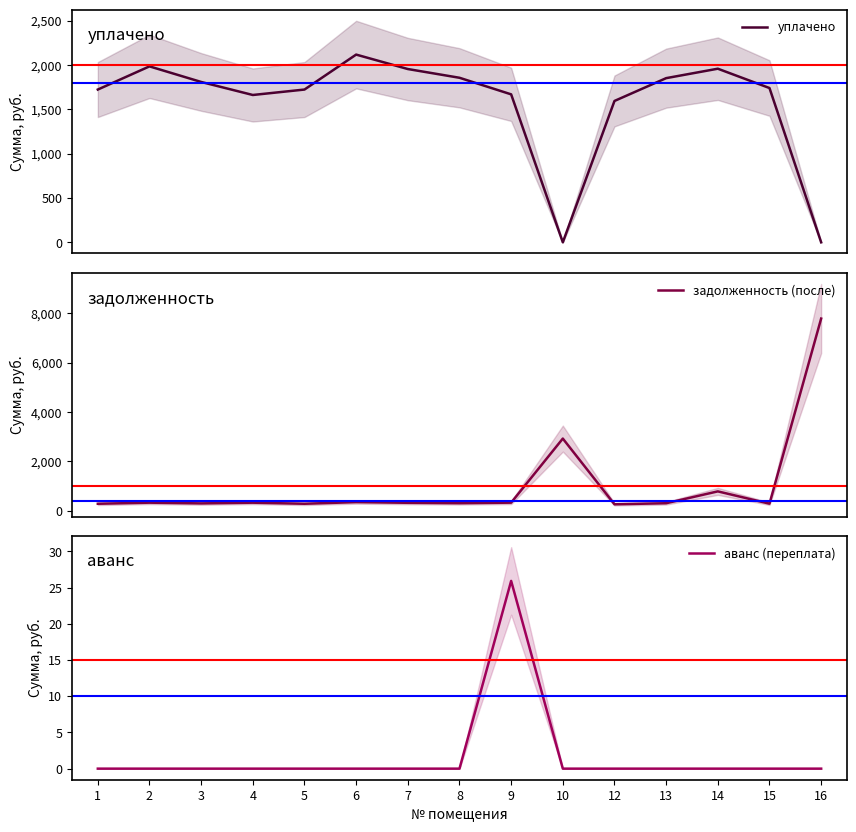

The аванс (переплата) series shows 18.0 at 9. True or false?

False